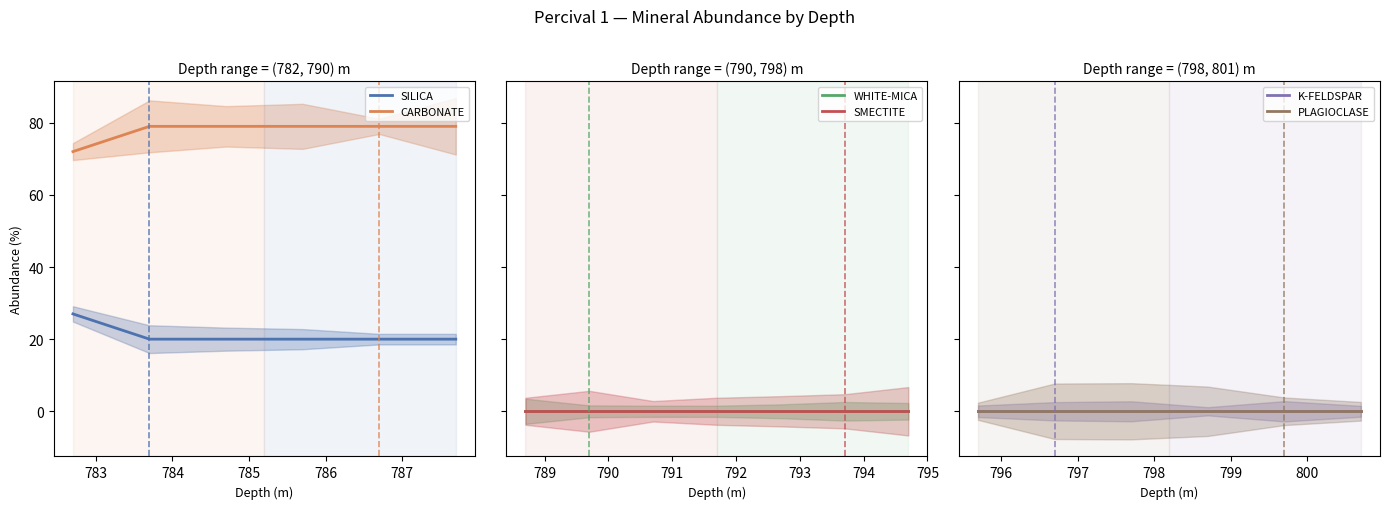

At which label is CARBONATE closest to 75?

782.7